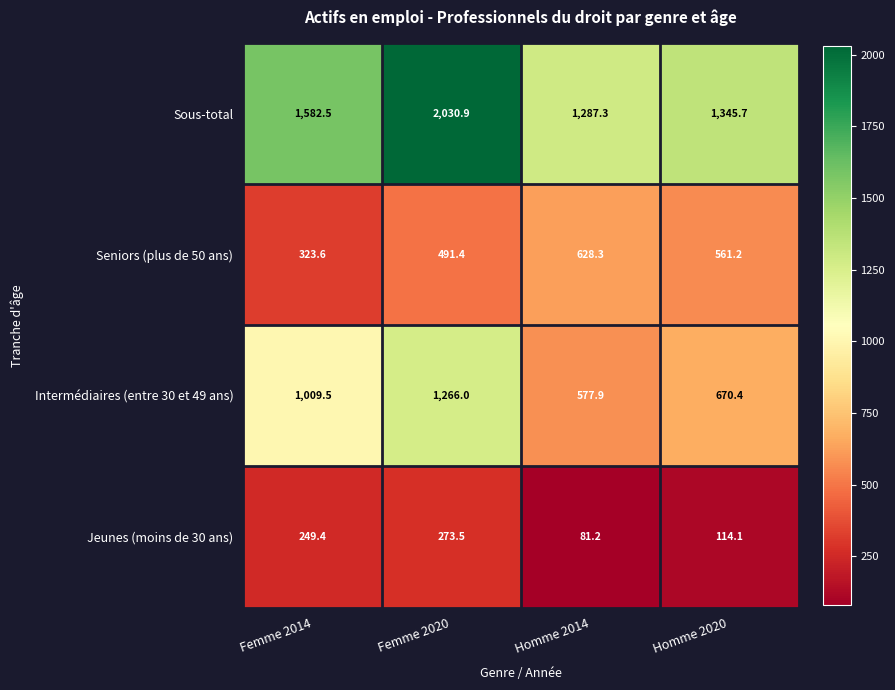

Reading right to left, what are all the values shown in this chart?

Sous-total: Homme 2020=1345.7	Homme 2014=1287.3	Femme 2020=2030.9	Femme 2014=1582.5
Seniors (plus de 50 ans): Homme 2020=561.2	Homme 2014=628.3	Femme 2020=491.4	Femme 2014=323.6
Intermédiaires (entre 30 et 49 ans): Homme 2020=670.4	Homme 2014=577.9	Femme 2020=1266.0	Femme 2014=1009.5
Jeunes (moins de 30 ans): Homme 2020=114.1	Homme 2014=81.2	Femme 2020=273.5	Femme 2014=249.4